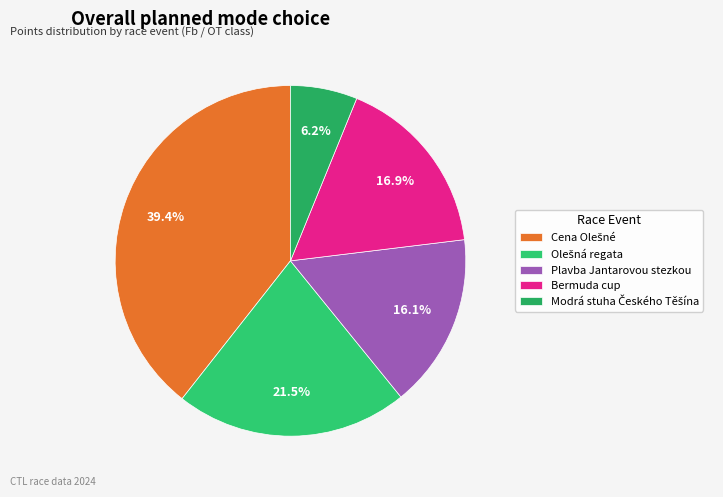

To the nearest percent, what is the difference between the largest and smallest slice percentages?

33%